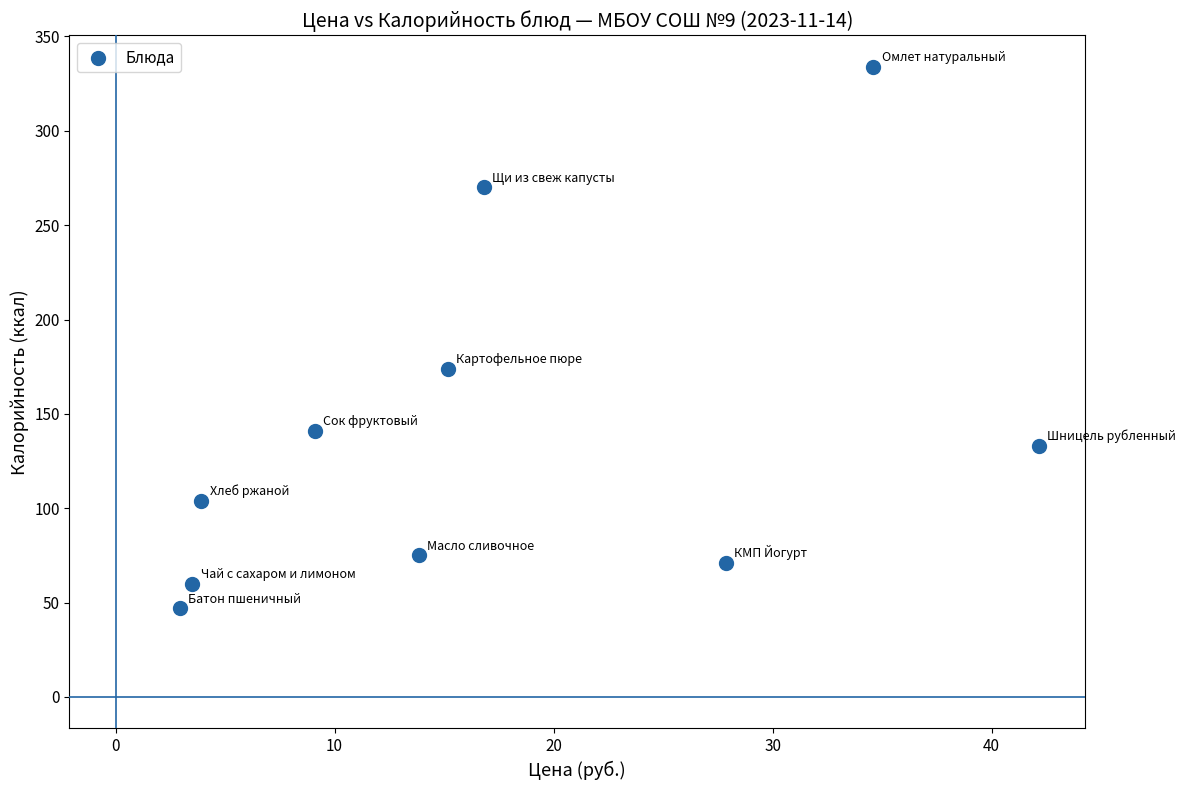

What is the average Y value?

141